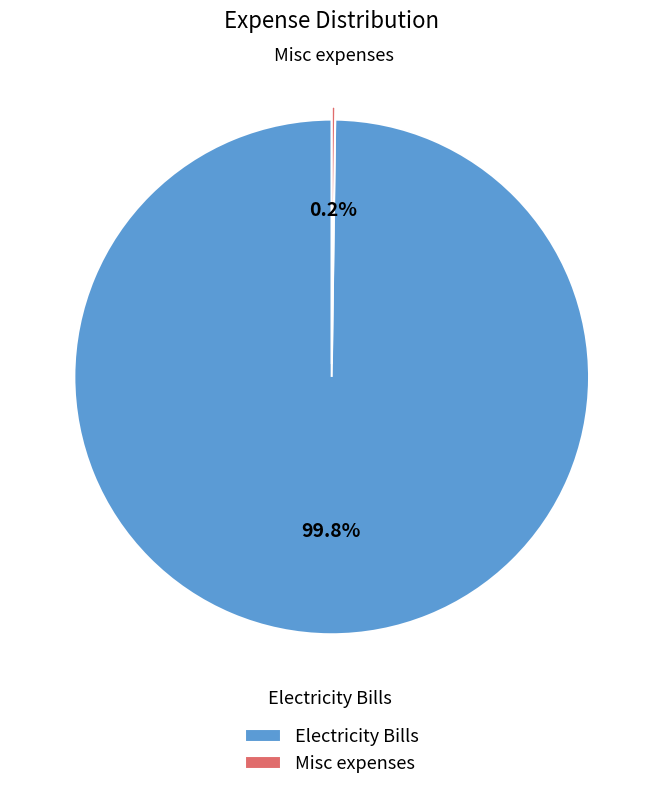

Which category has the biggest portion of the pie?

Electricity Bills